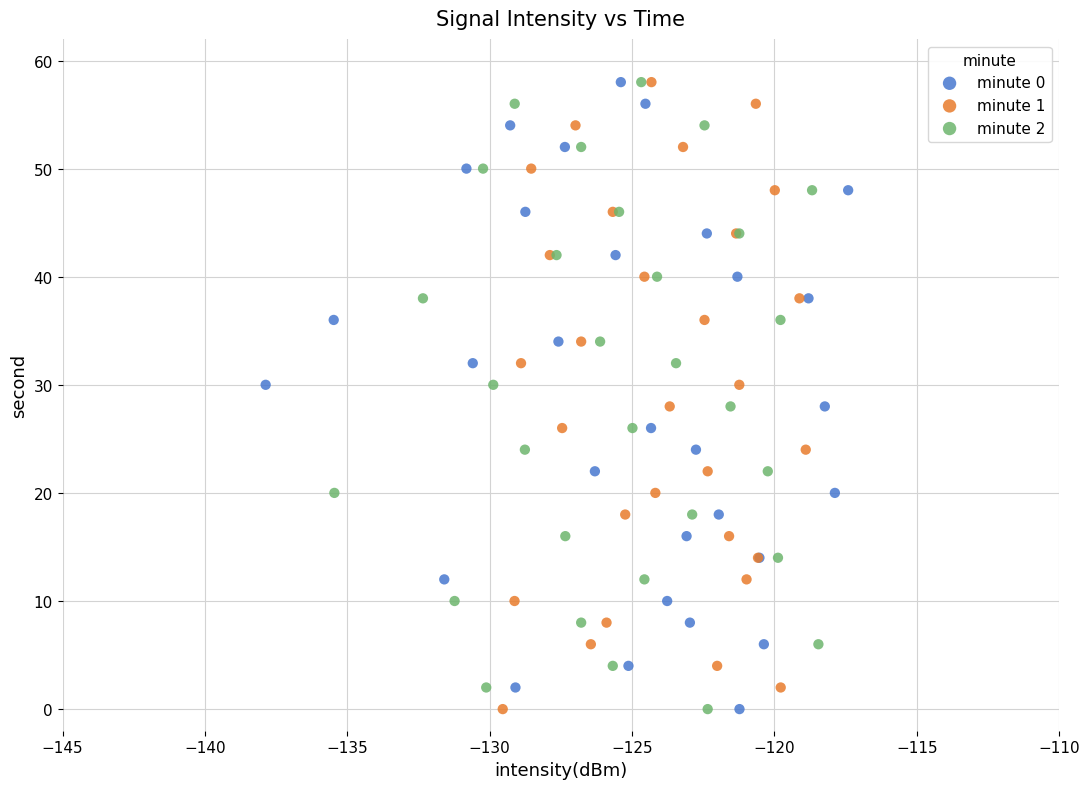

What are all the series names shown in the legend?

minute 0, minute 1, minute 2